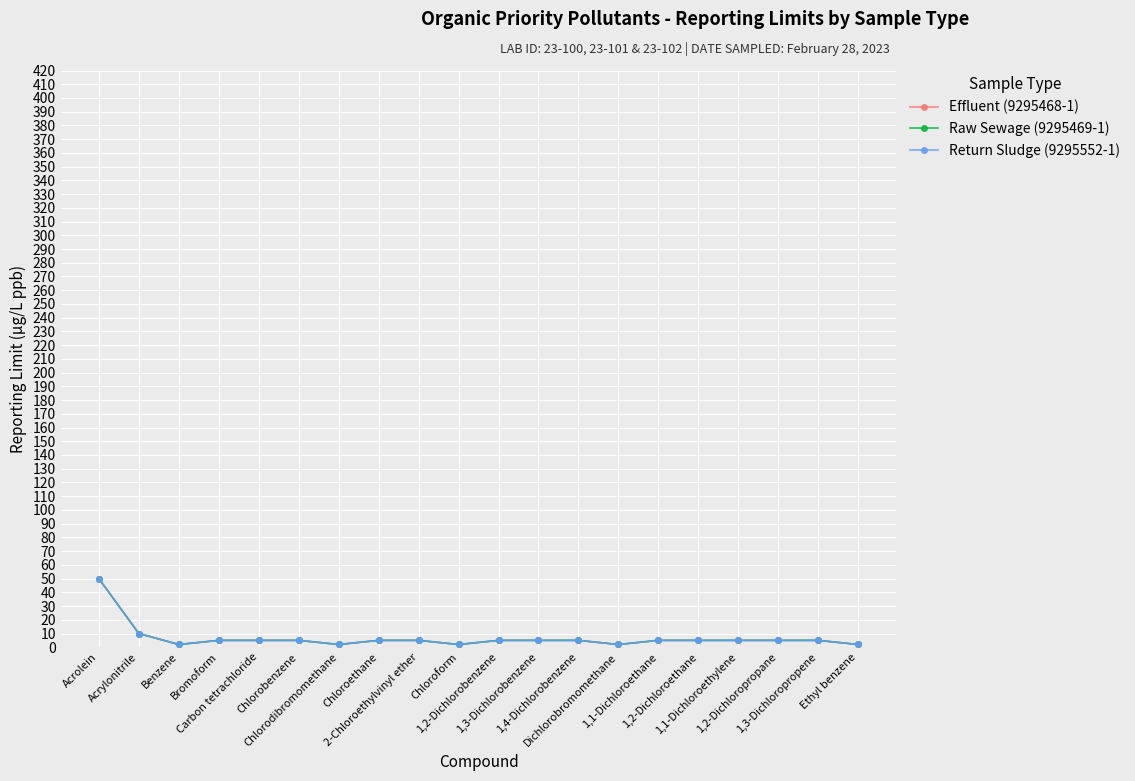

What is the value of the Raw Sewage (9295469-1) point at the 3rd from the left?

2